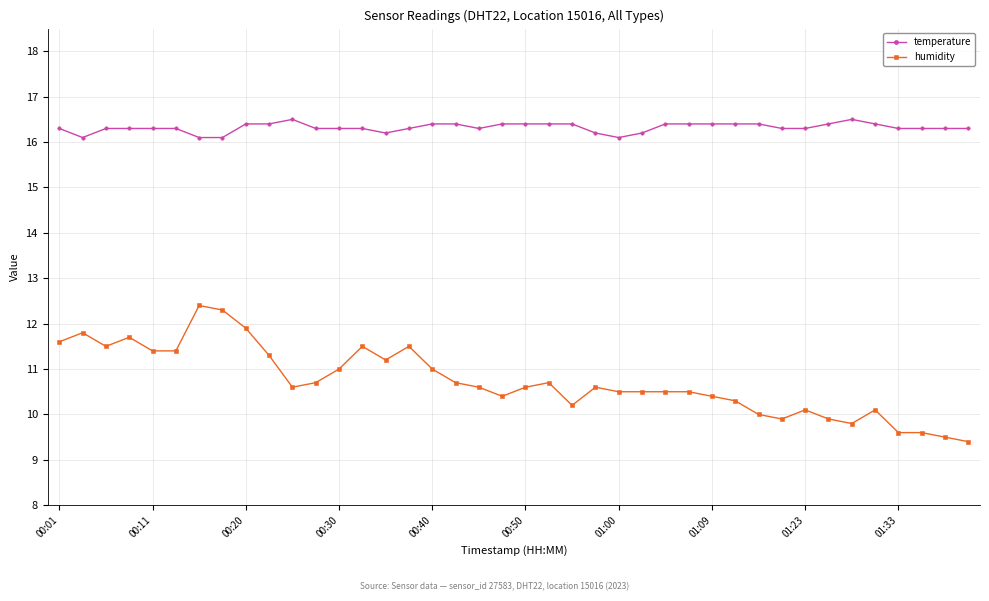

What is the value of the humidity point at the 3rd from the left?

11.5